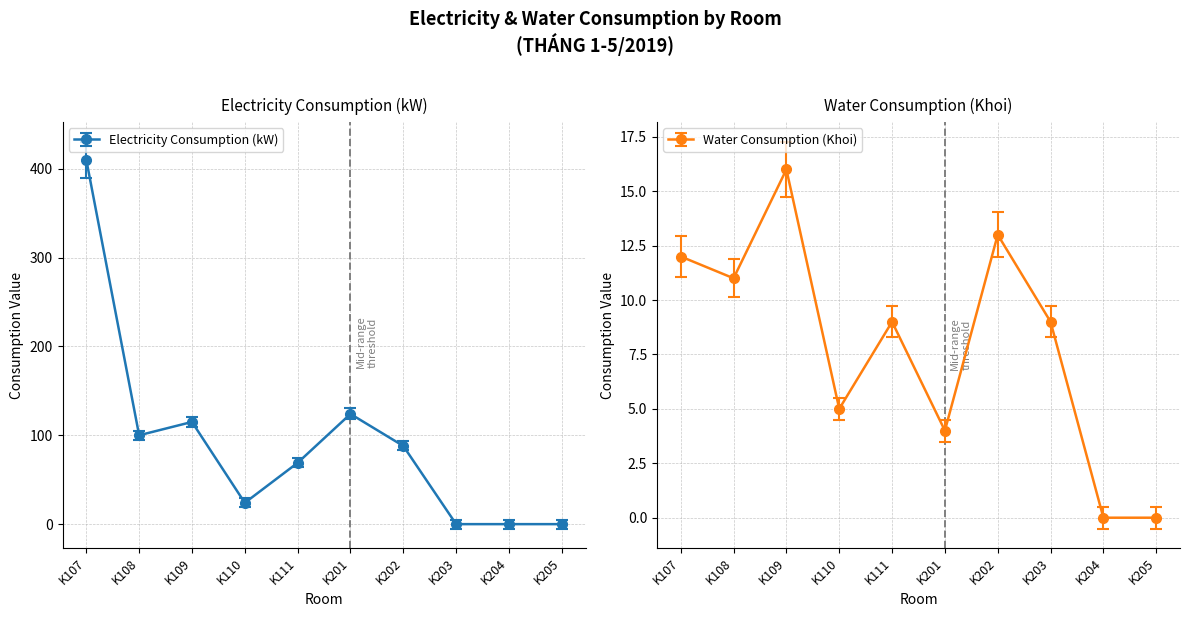

Reading left to right, what are all the values shown in this chart?

Electricity Consumption (kW): 410	100	115	24	69	124	88	0	0	0
Water Consumption (Khoi): 12	11	16	5	9	4	13	9	0	0